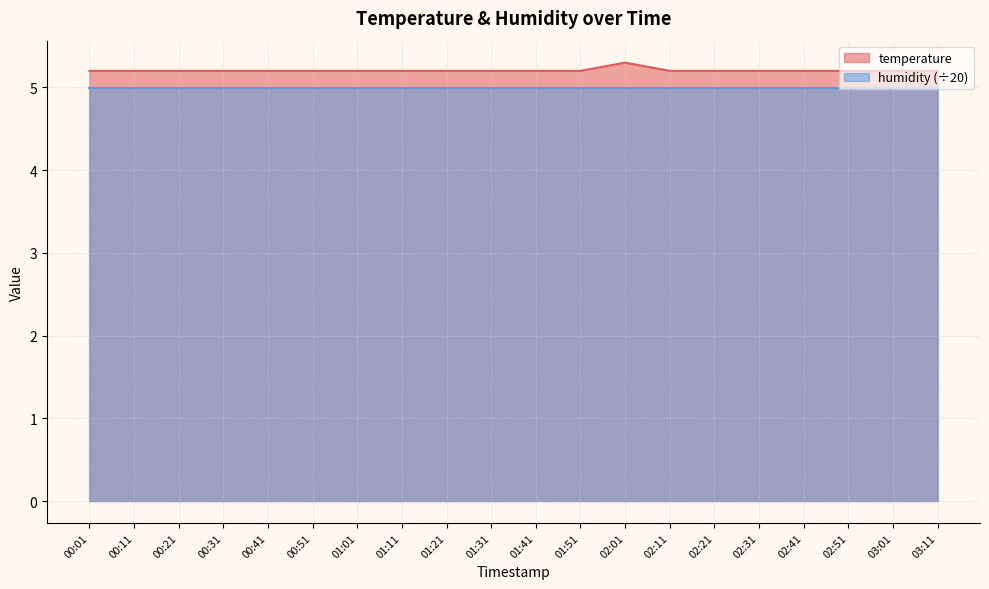

Does the chart display data point markers on the line(s)?

No